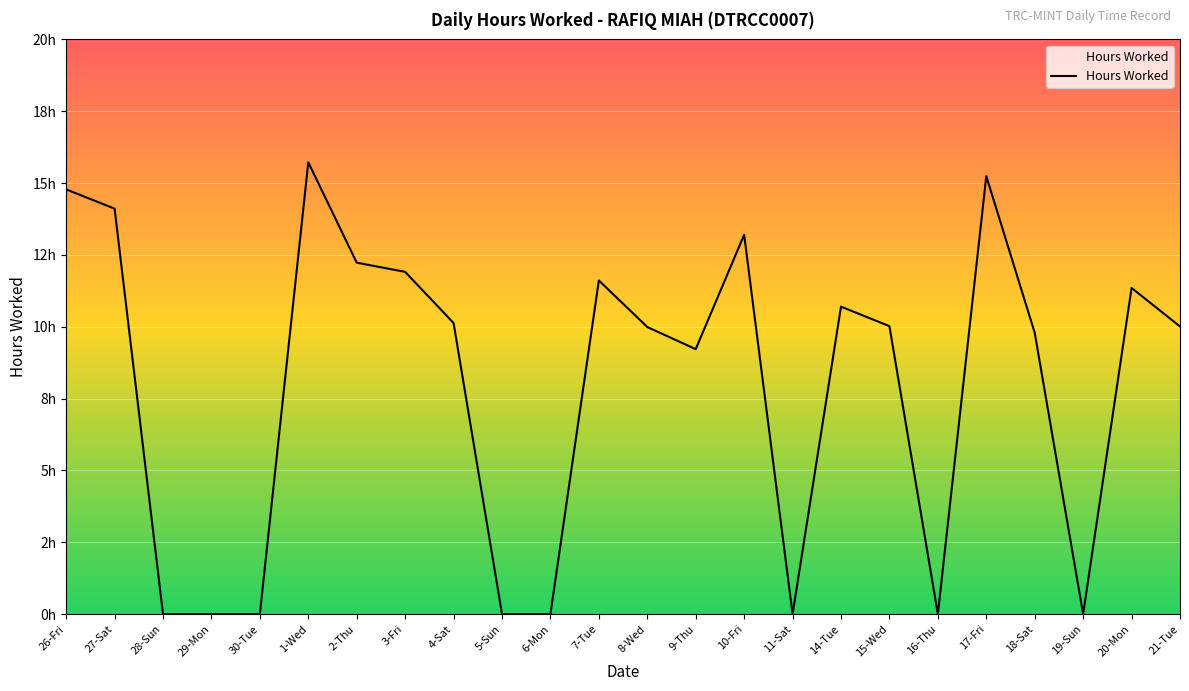

What is the difference between the second highest and second lowest values?

15.2